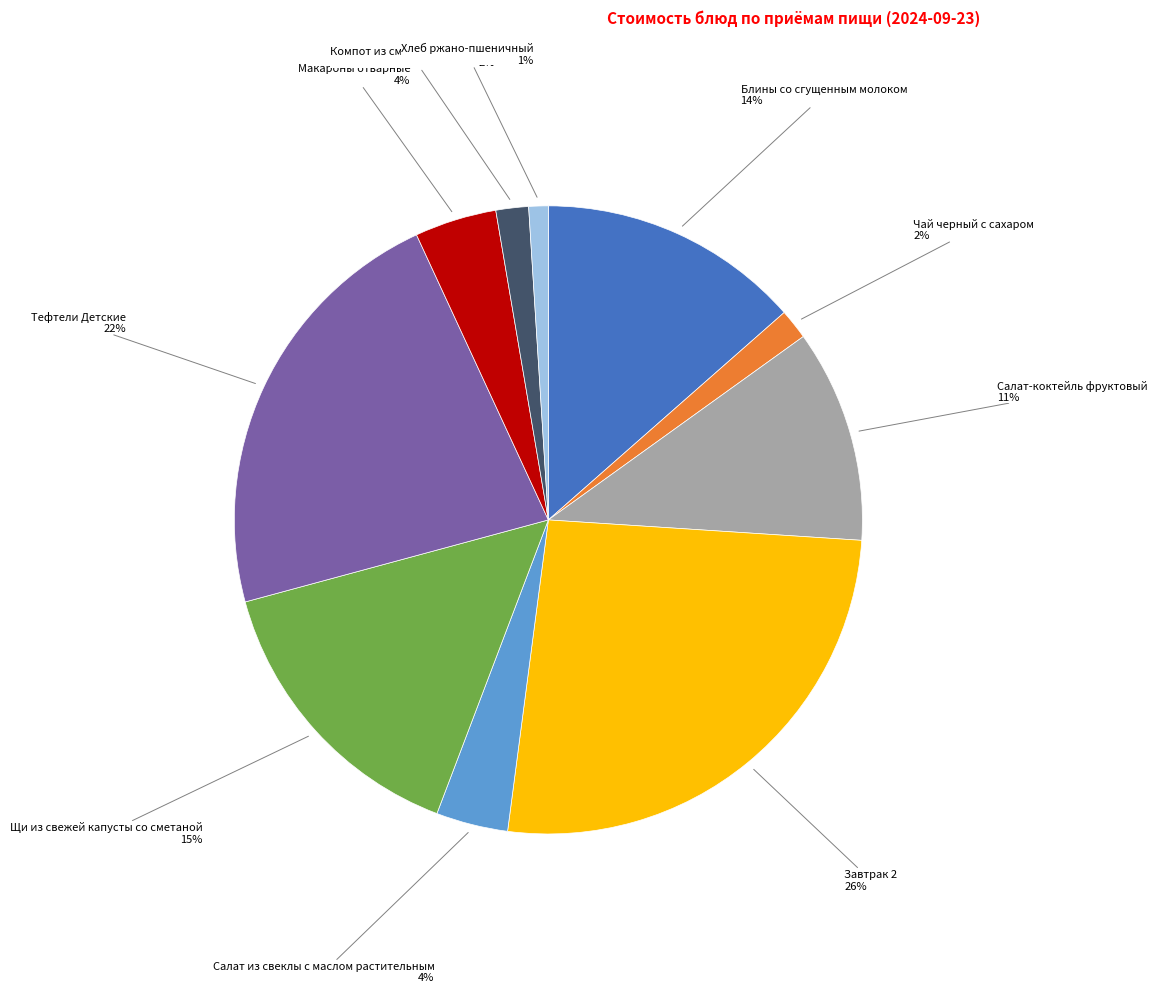

To the nearest percent, what is the average slice percentage?

10%